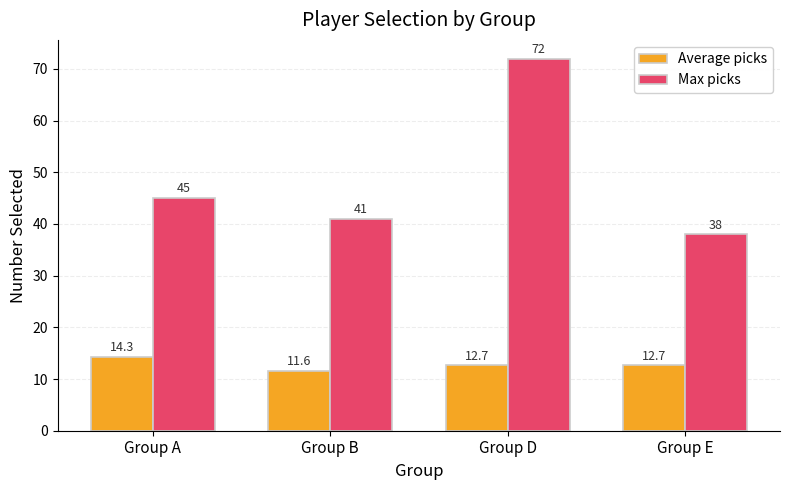

At how many categories does at least one series exceed 29?

4